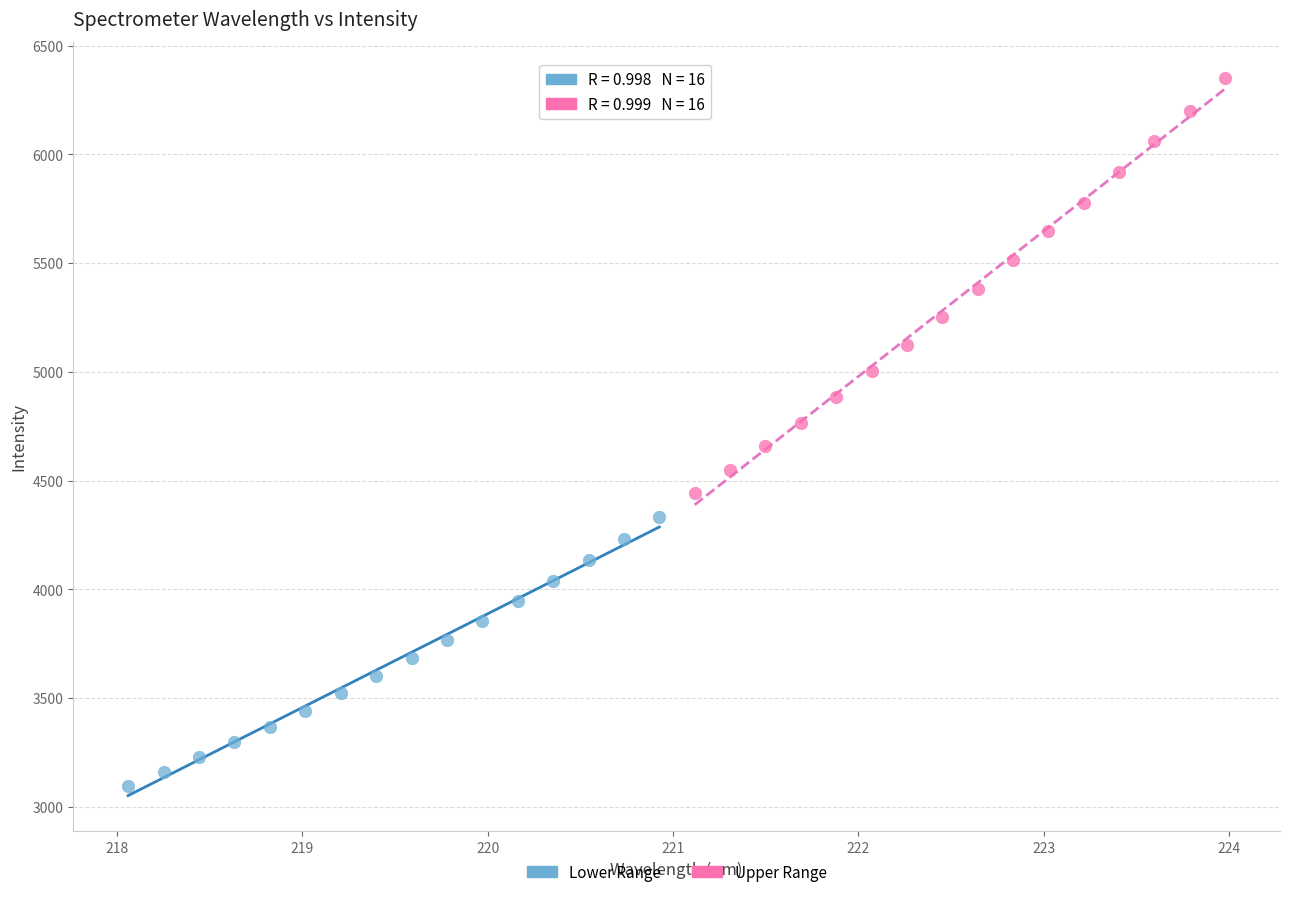

Which series contains the highest Y value?

Upper Range